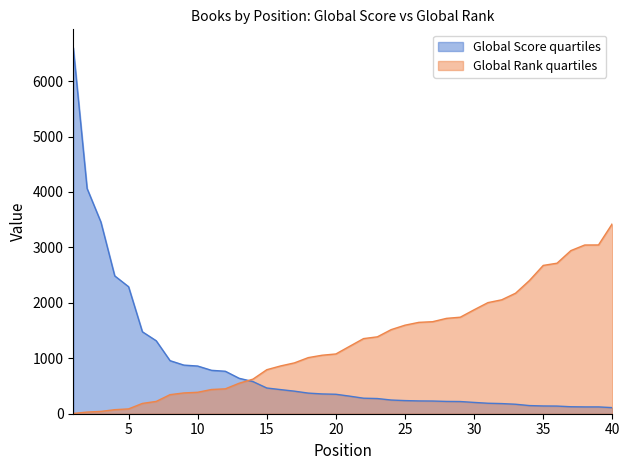

True or false: Global Rank has more than 2 points higher than both neighbors.

False